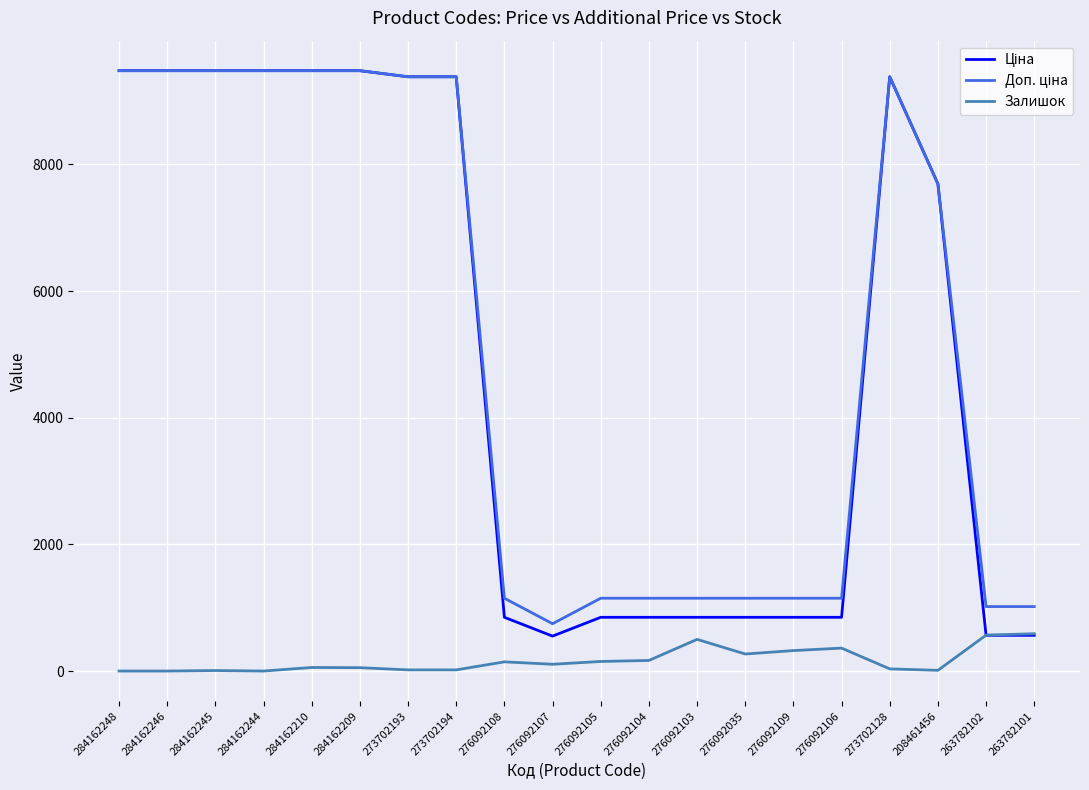

True or false: Залишок has a value of 151.0 at 276092105.

True